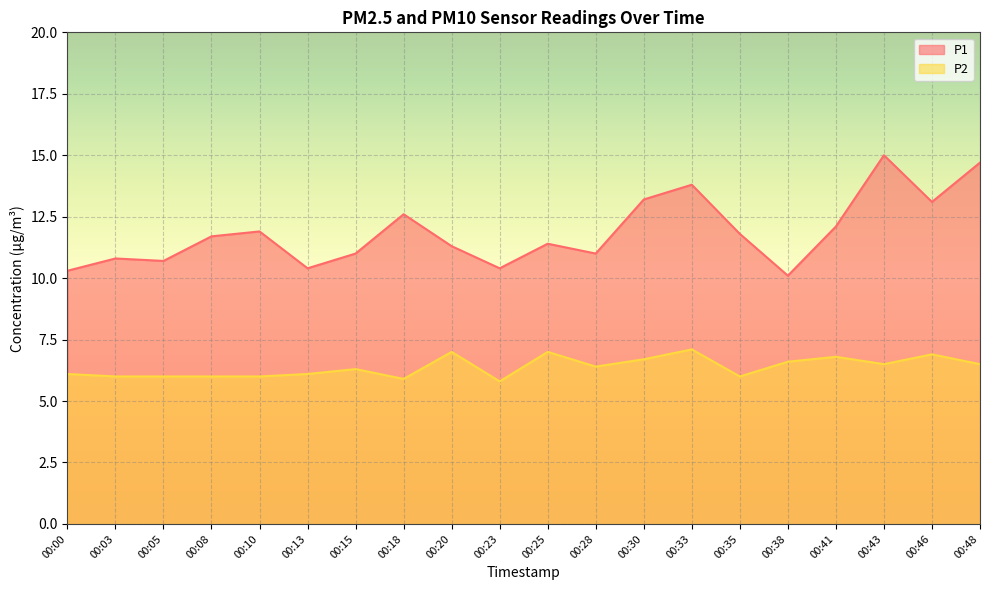

What is the difference between the second highest and minimum values in the P1 series?

4.6